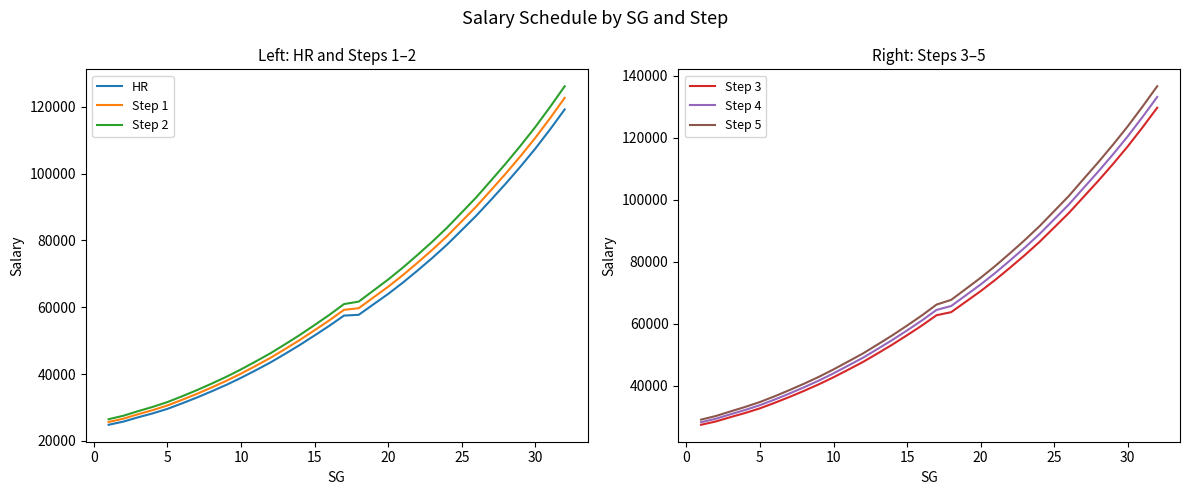

How many data points in Step 4 are above 64391?

15